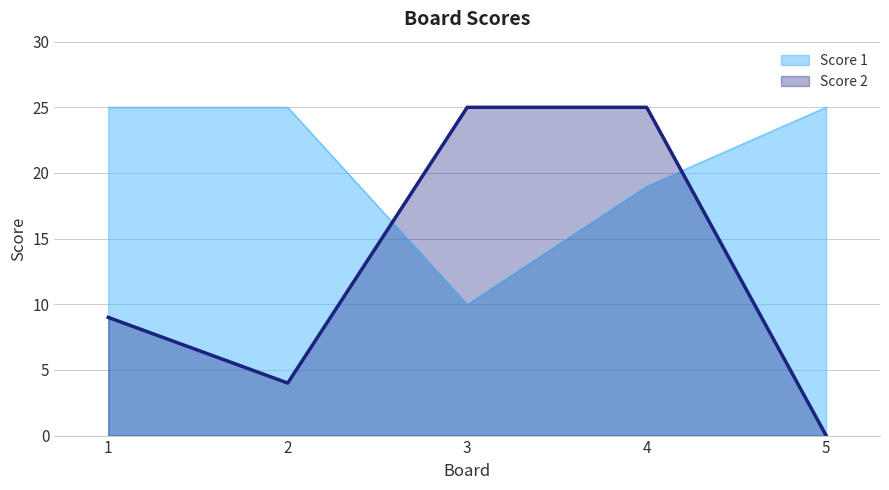

What is the difference between the Score 1 values at 4 and 1?

6